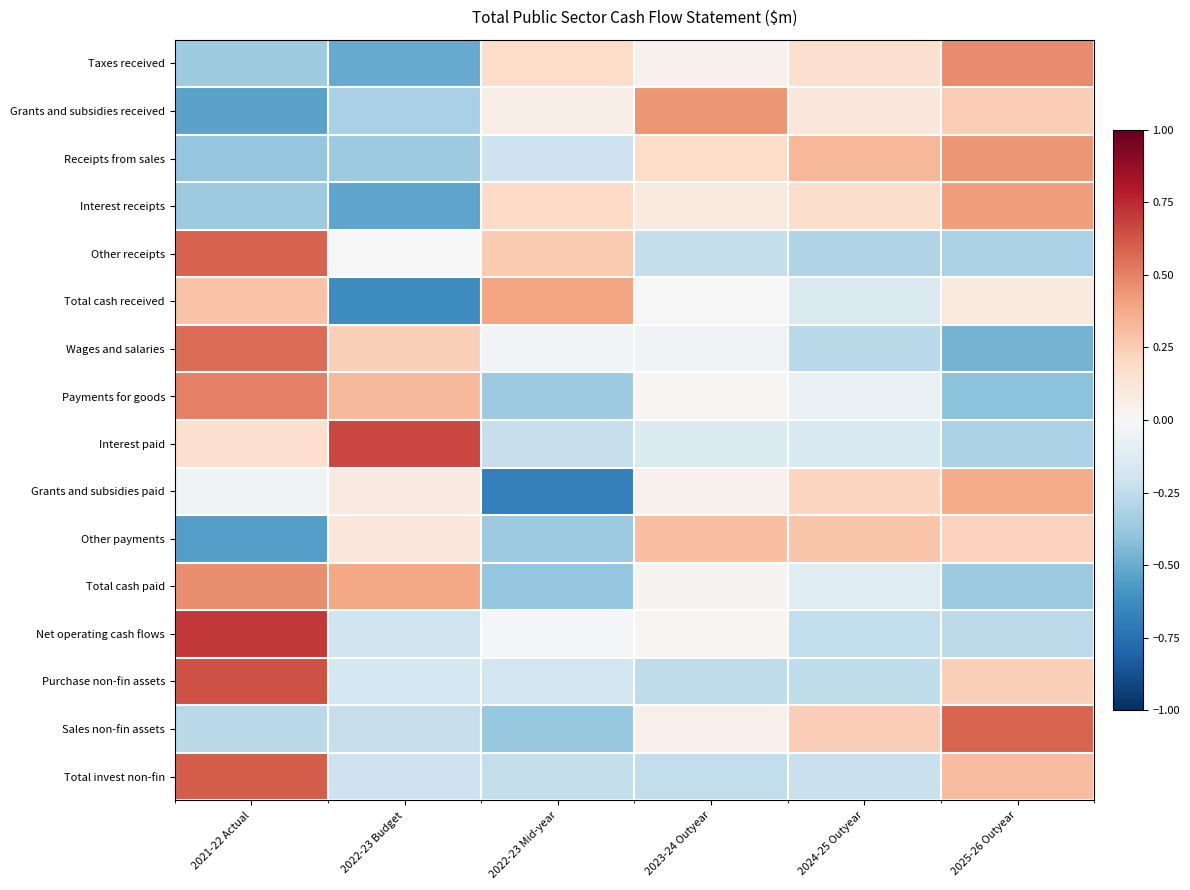

Which series has the widest spread of values?

Grants and subsidies paid